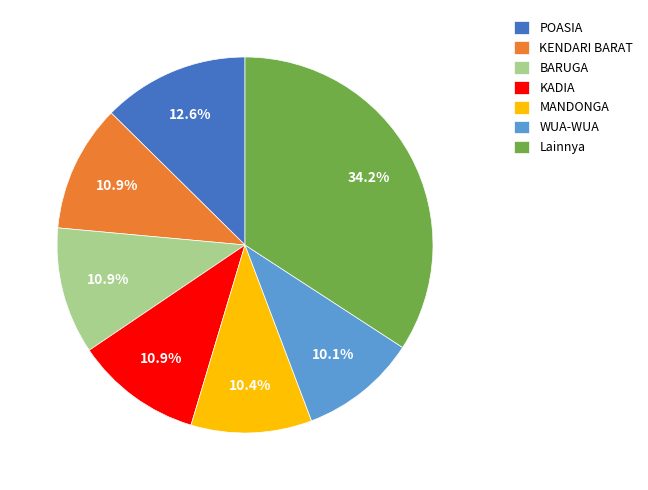

What is the ratio of the value at Lainnya to the value at KENDARI BARAT?

3.1